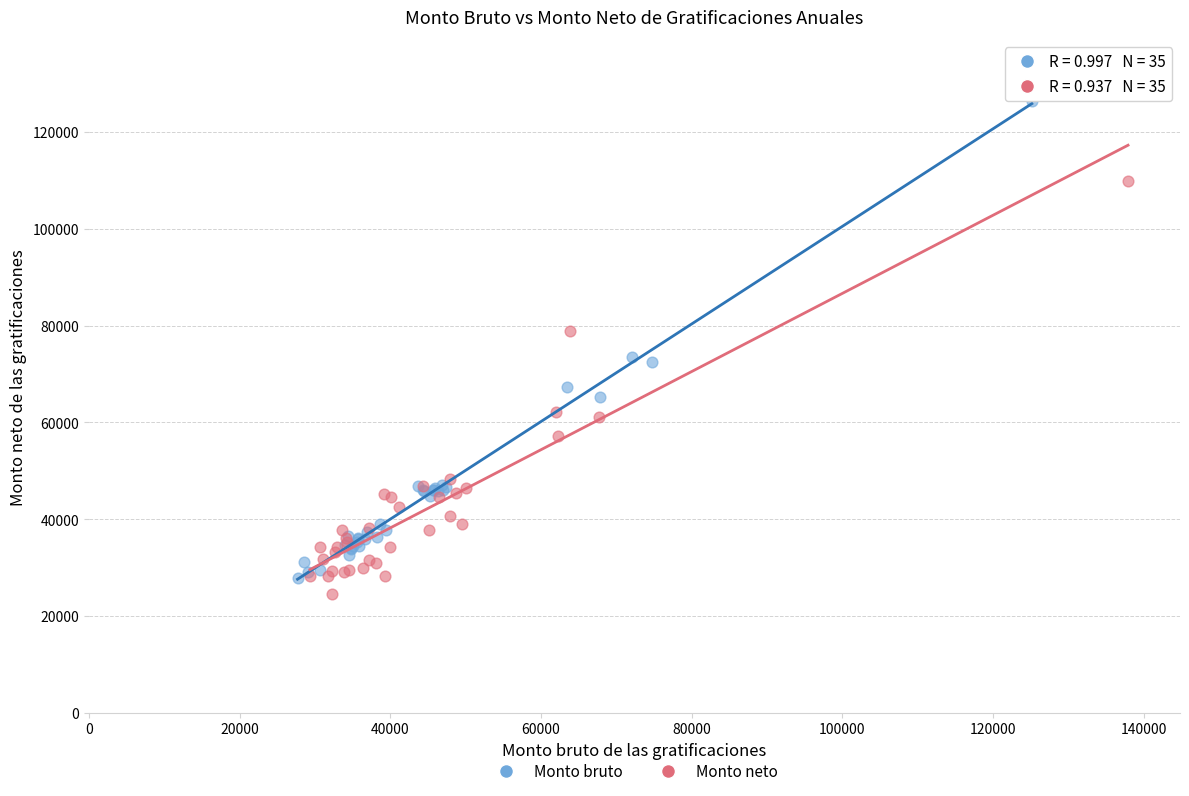

Which series has the largest Y range (max minus min)?

Monto bruto